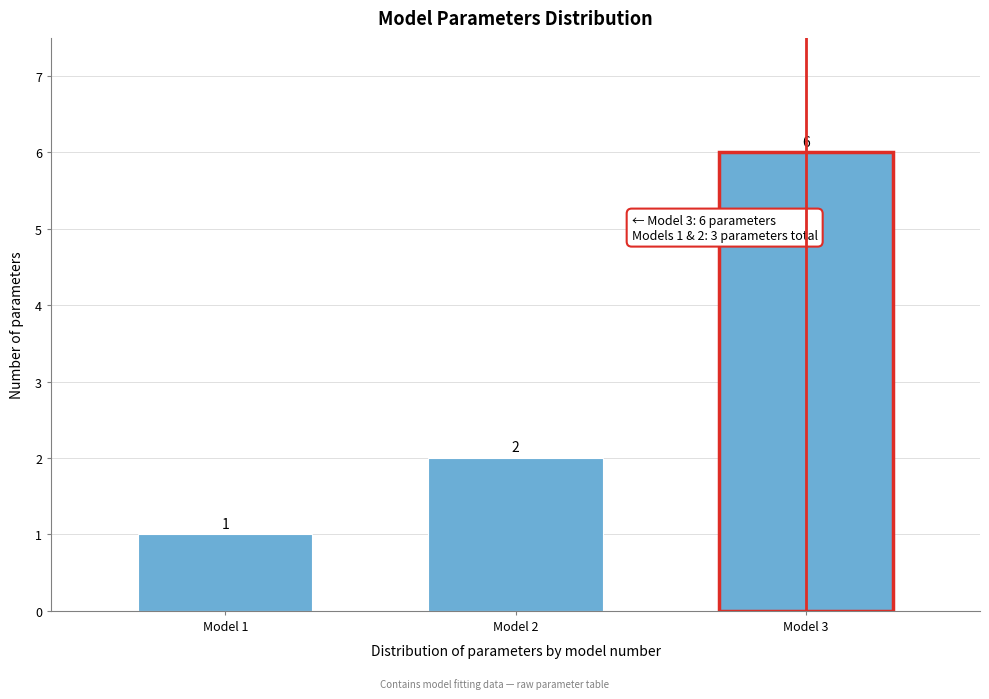

Reading left to right, extract all data points from this chart.

1	2	6